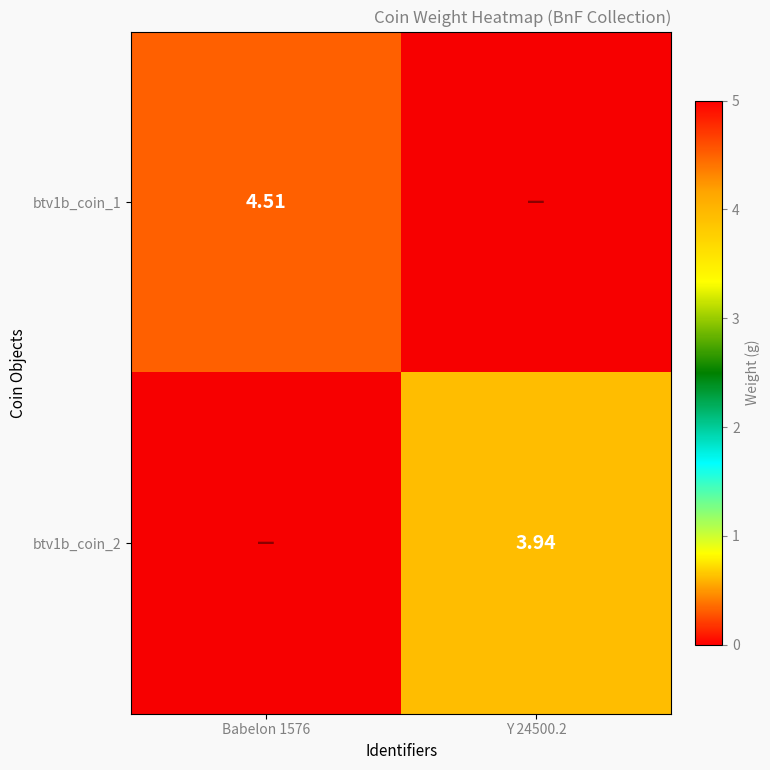

Rank the series at Babelon 1576 from highest to lowest value.

btv1b_coin_1, btv1b_coin_2